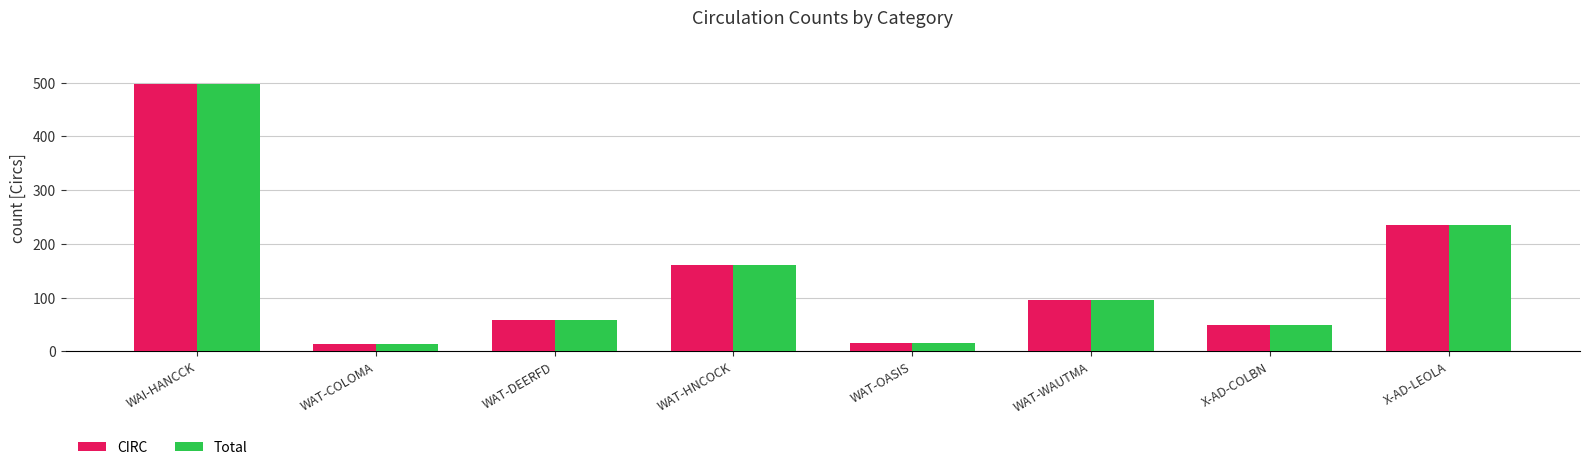

Are the bars horizontal?

No